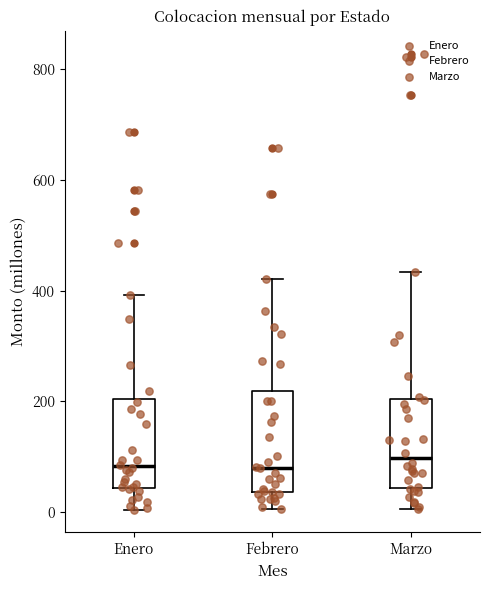

Where does the median line of the box for Febrero sit on the y-axis? The values are not printed on the chart, so give them approximately, as read against the axis.

80